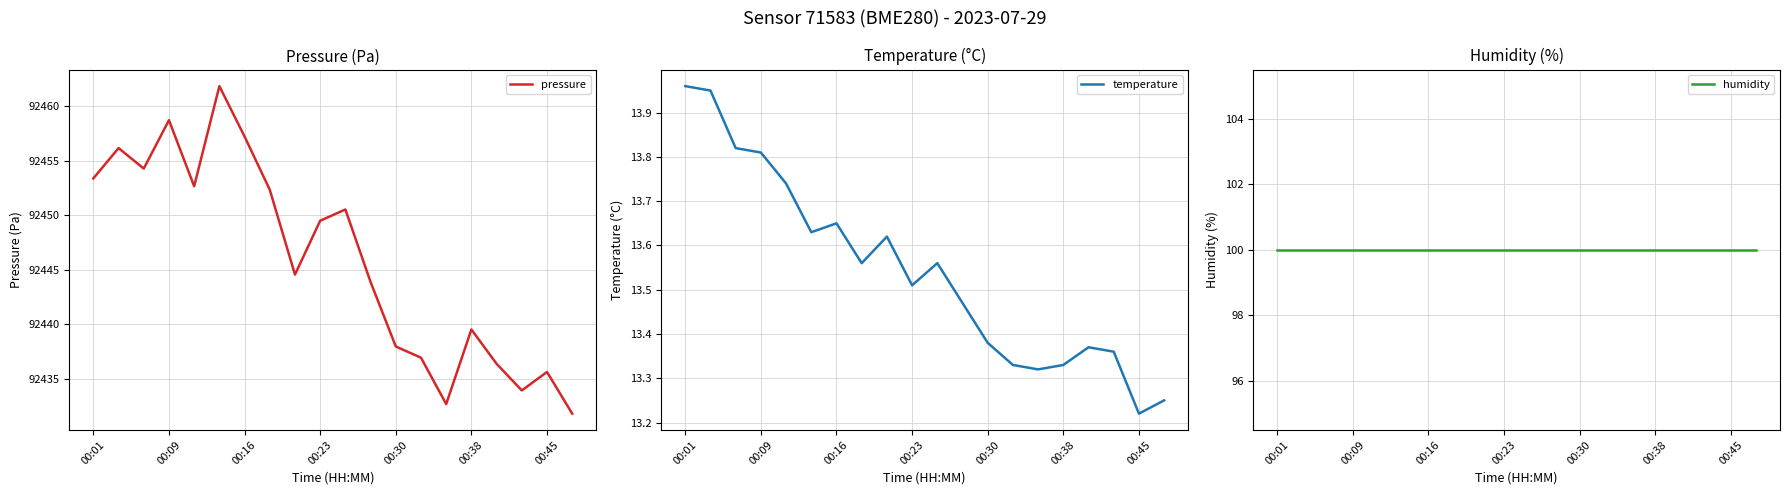

True or false: temperature has more than 0 interior local peaks.

True